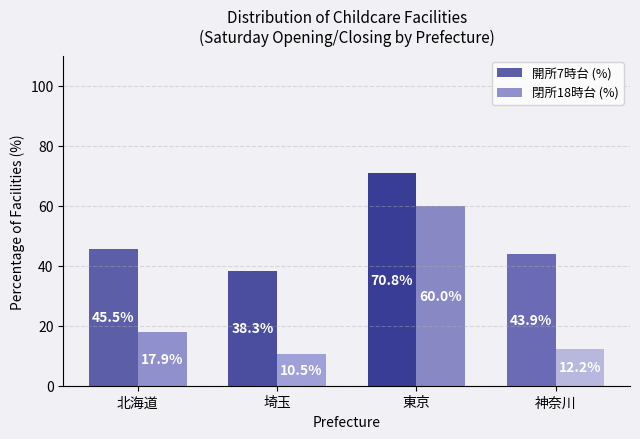

Where is 閉所18時台 (%) nearest to the value 35?

北海道